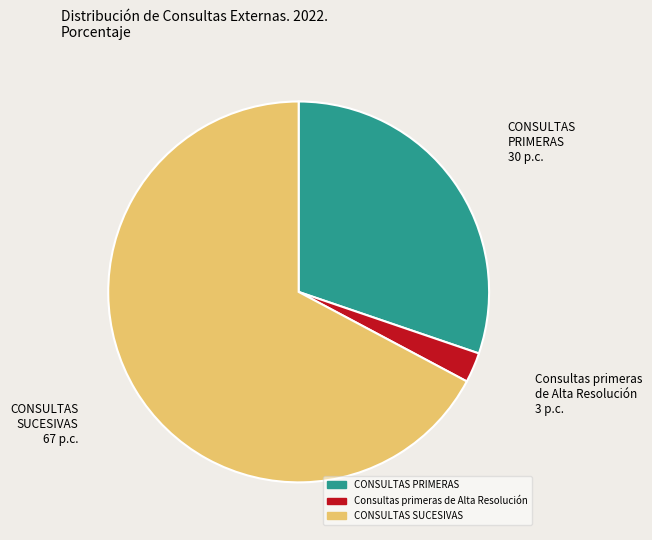

Between Consultas primeras de Alta Resolución 3 p.c. and CONSULTAS SUCESIVAS 67 p.c., which is larger?

CONSULTAS SUCESIVAS 67 p.c.